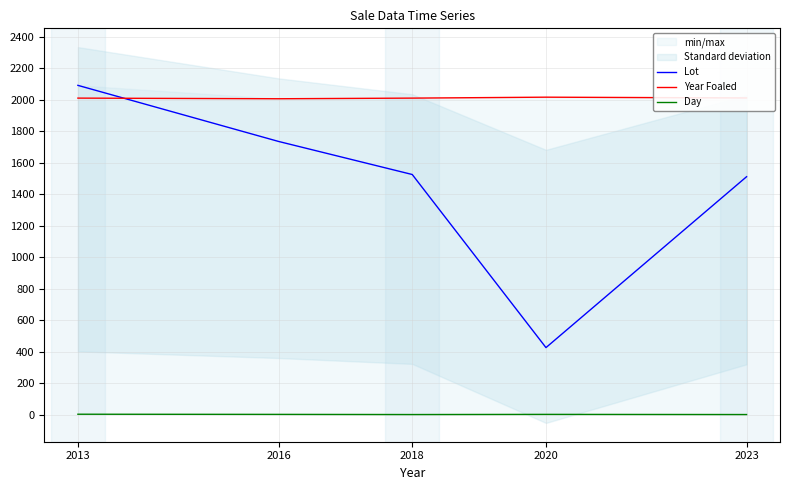

What value does the Year Foaled series have at 2020, to the nearest 10?

2020